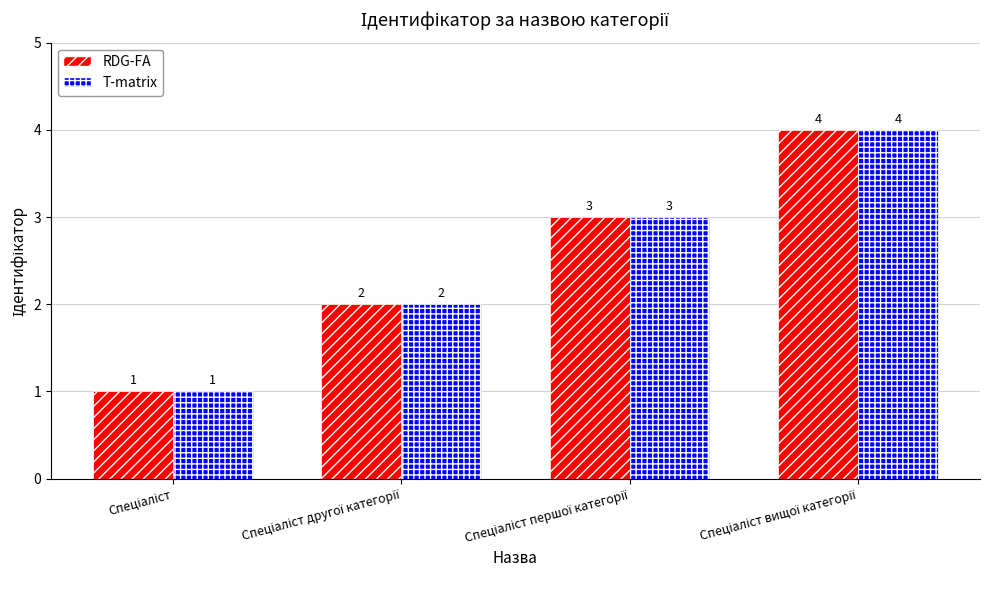

How many T-matrix values are between 2 and 4?

3